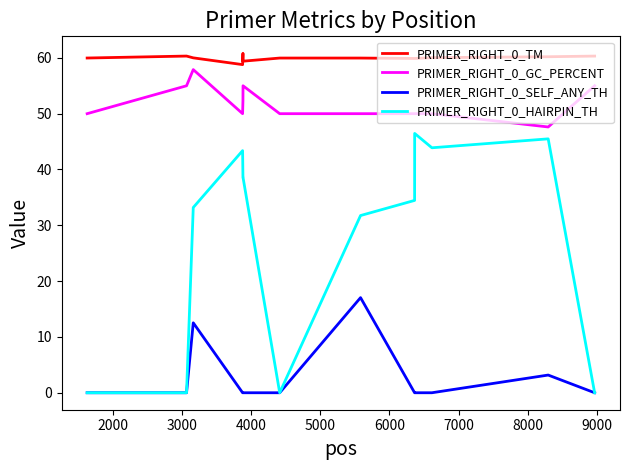

How many lines are shown in the chart?

4